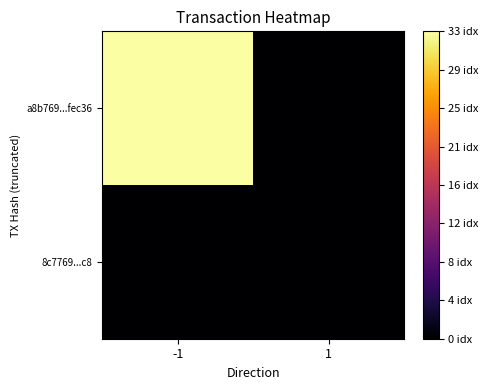

How many series are shown in this chart?

2